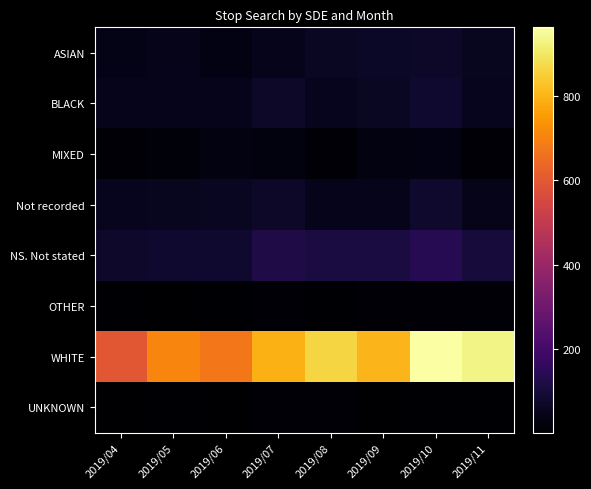

At which category does the chart reach its minimum across all series?

2019/04